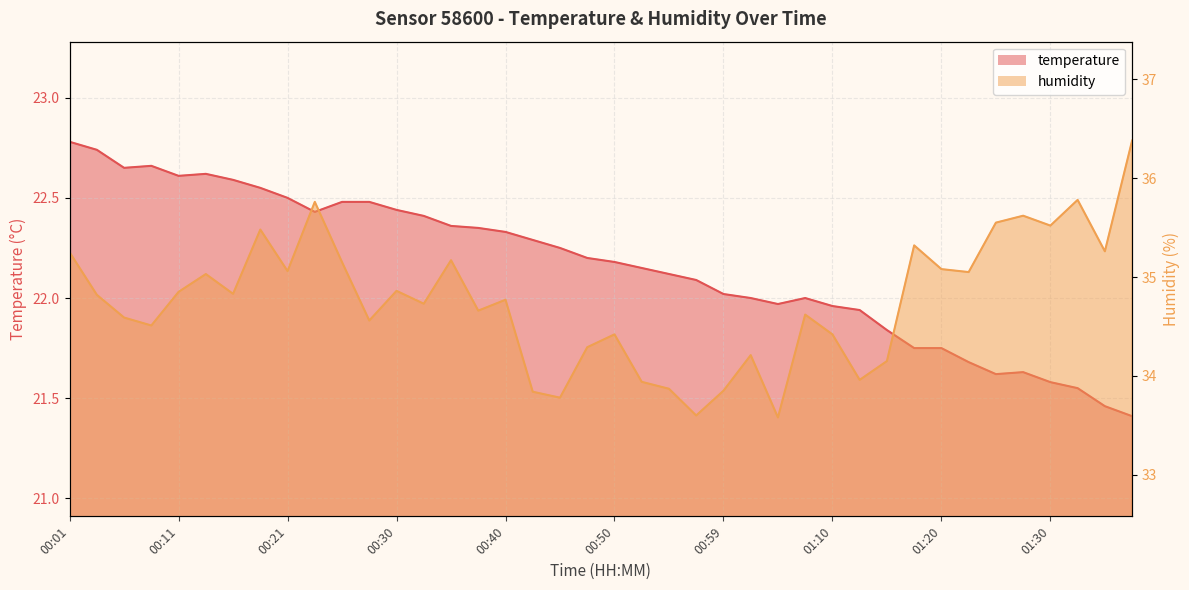

Is the value of temperature at 00:40 greater than the value of humidity at 00:18?

No